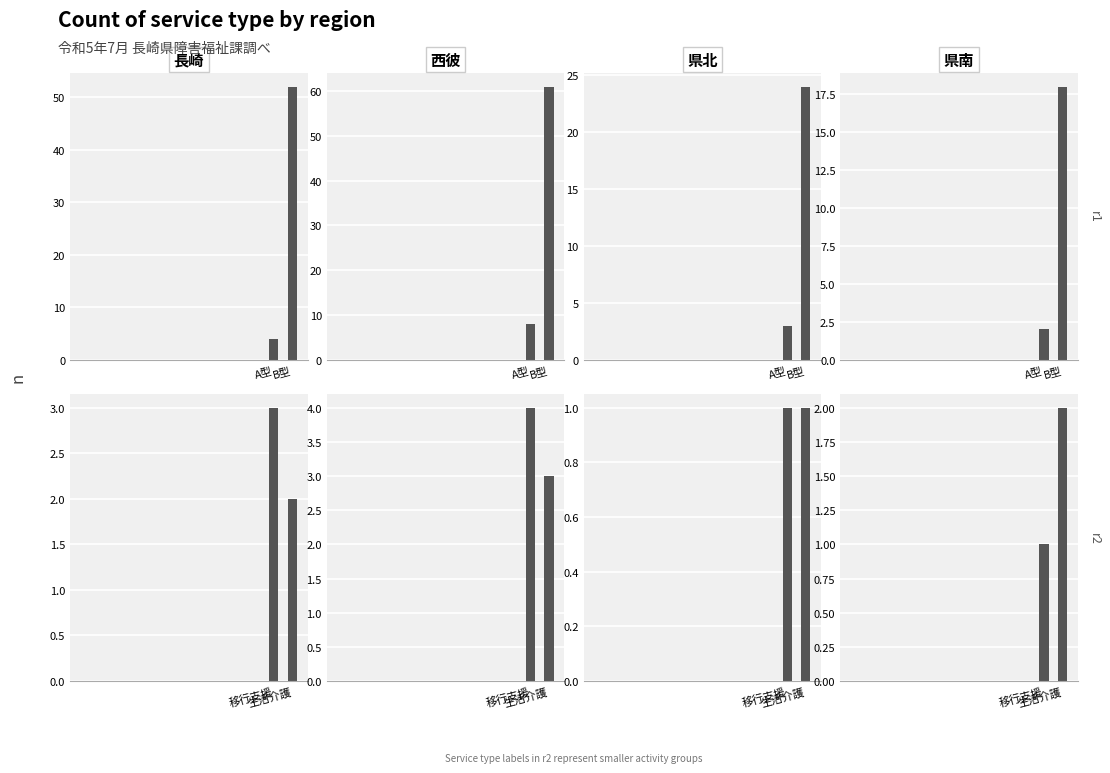

What is the spread (max minus min) of values at 西彼?

58